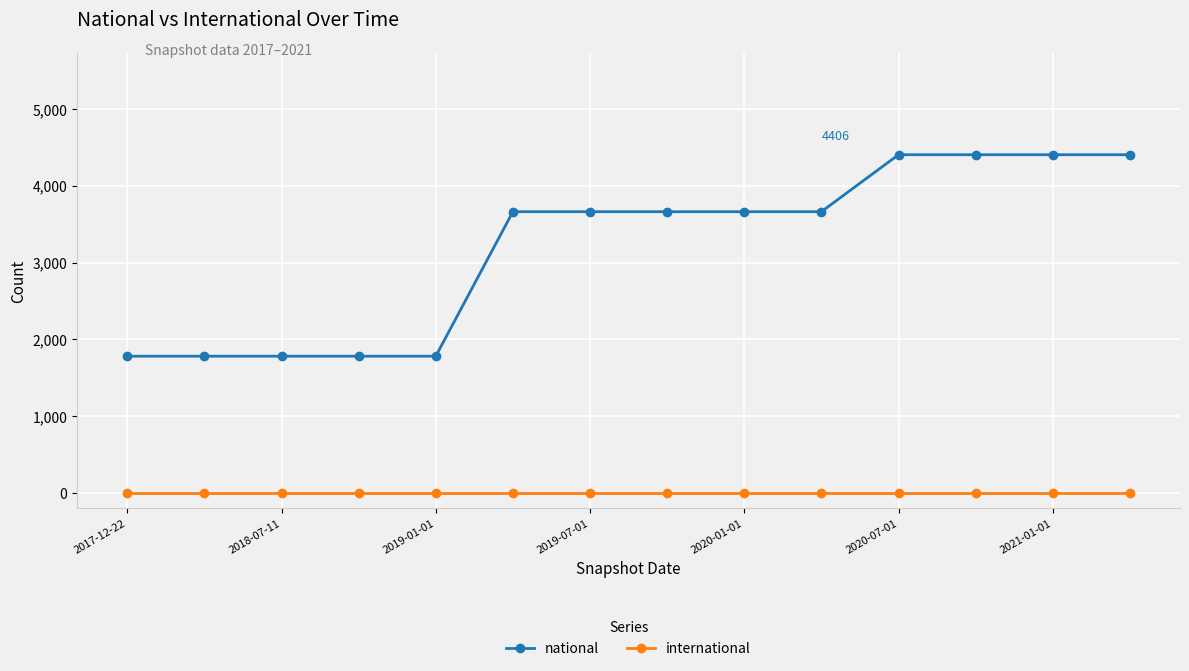

True or false: international and national intersect in this chart.

False